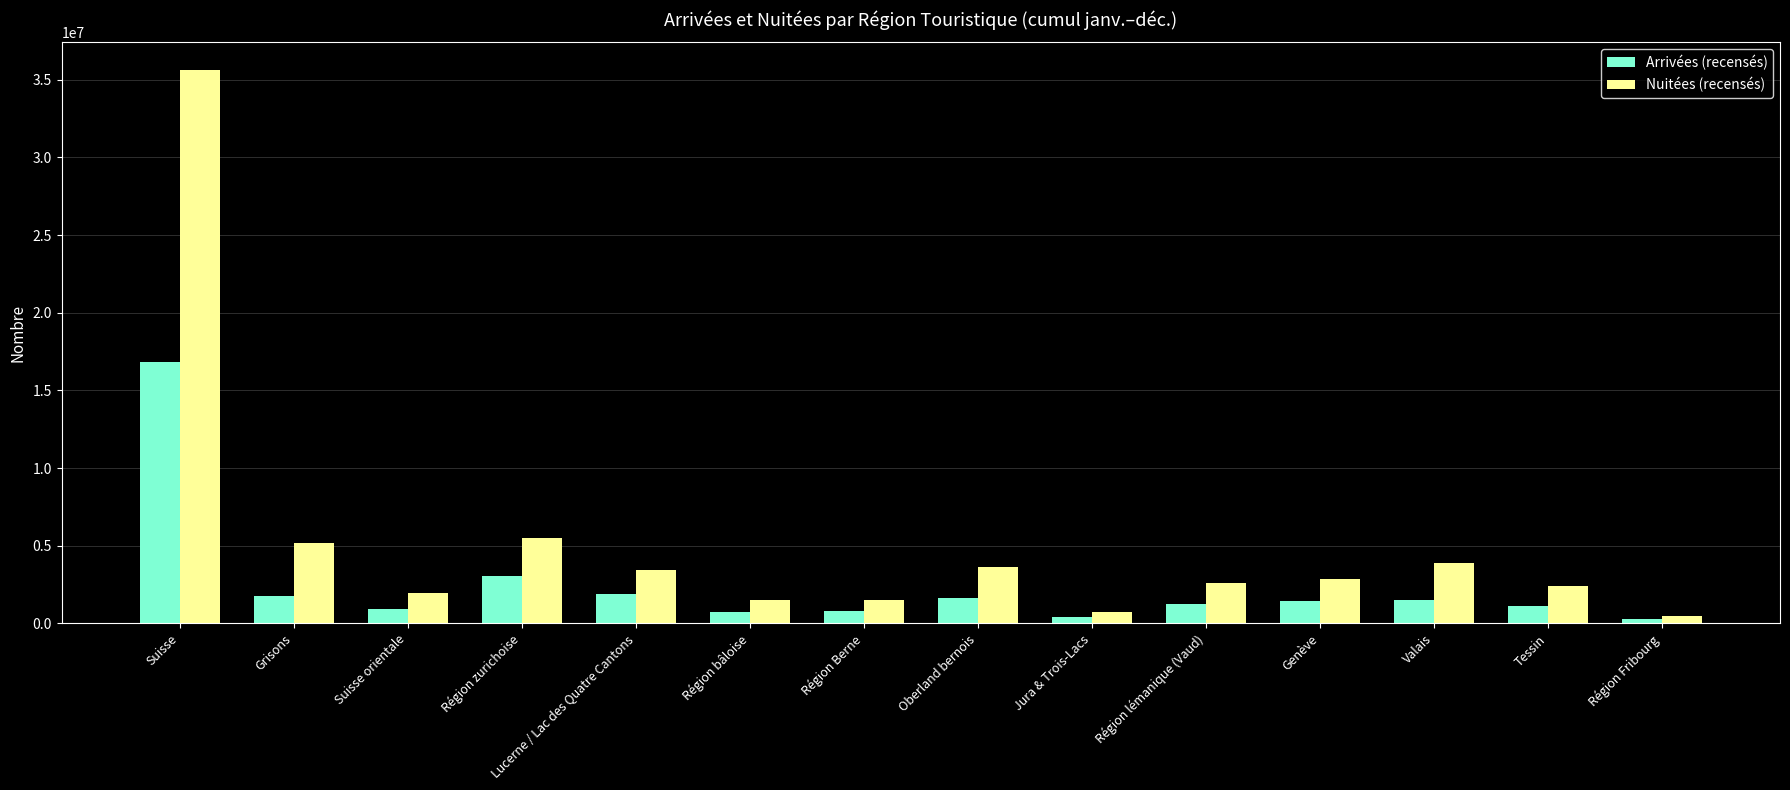

Is it true that Arrivées (recensés) equals 290091 at Région Fribourg?

True